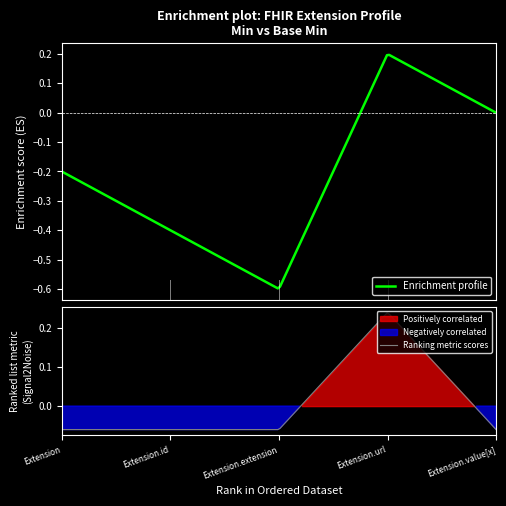

Count the number of categories in the chart.

5